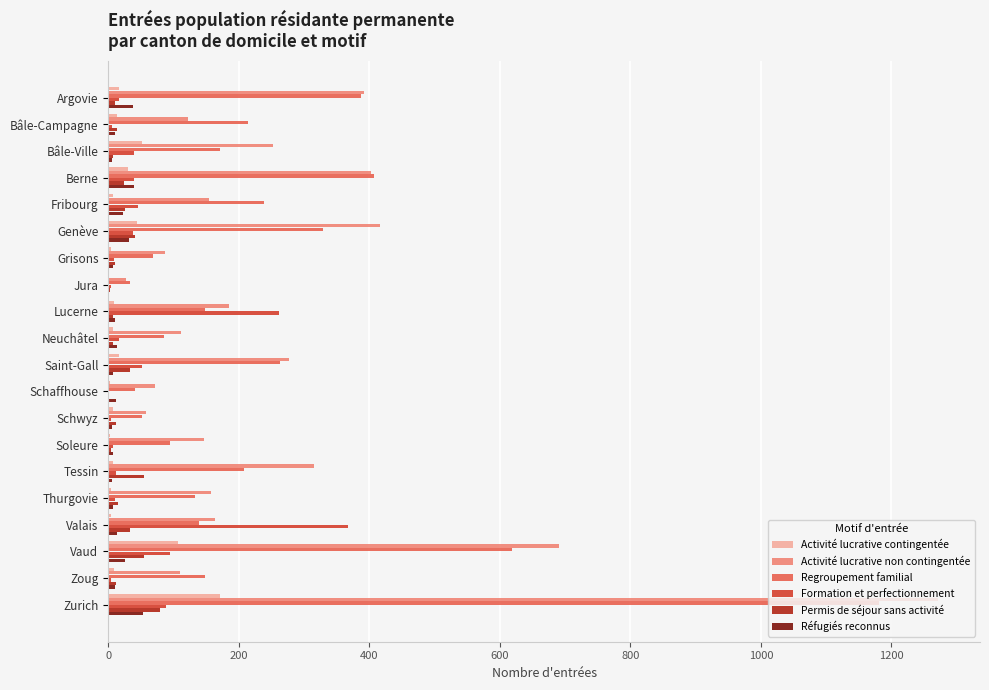

At which category is the sum across all series the highest?

Zurich